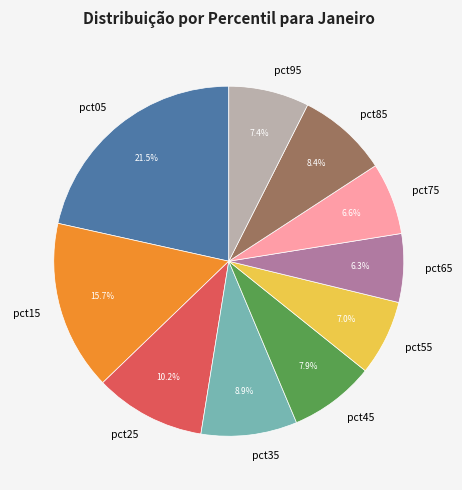

What is the ratio of the value at pct45 to the value at pct15?

0.5